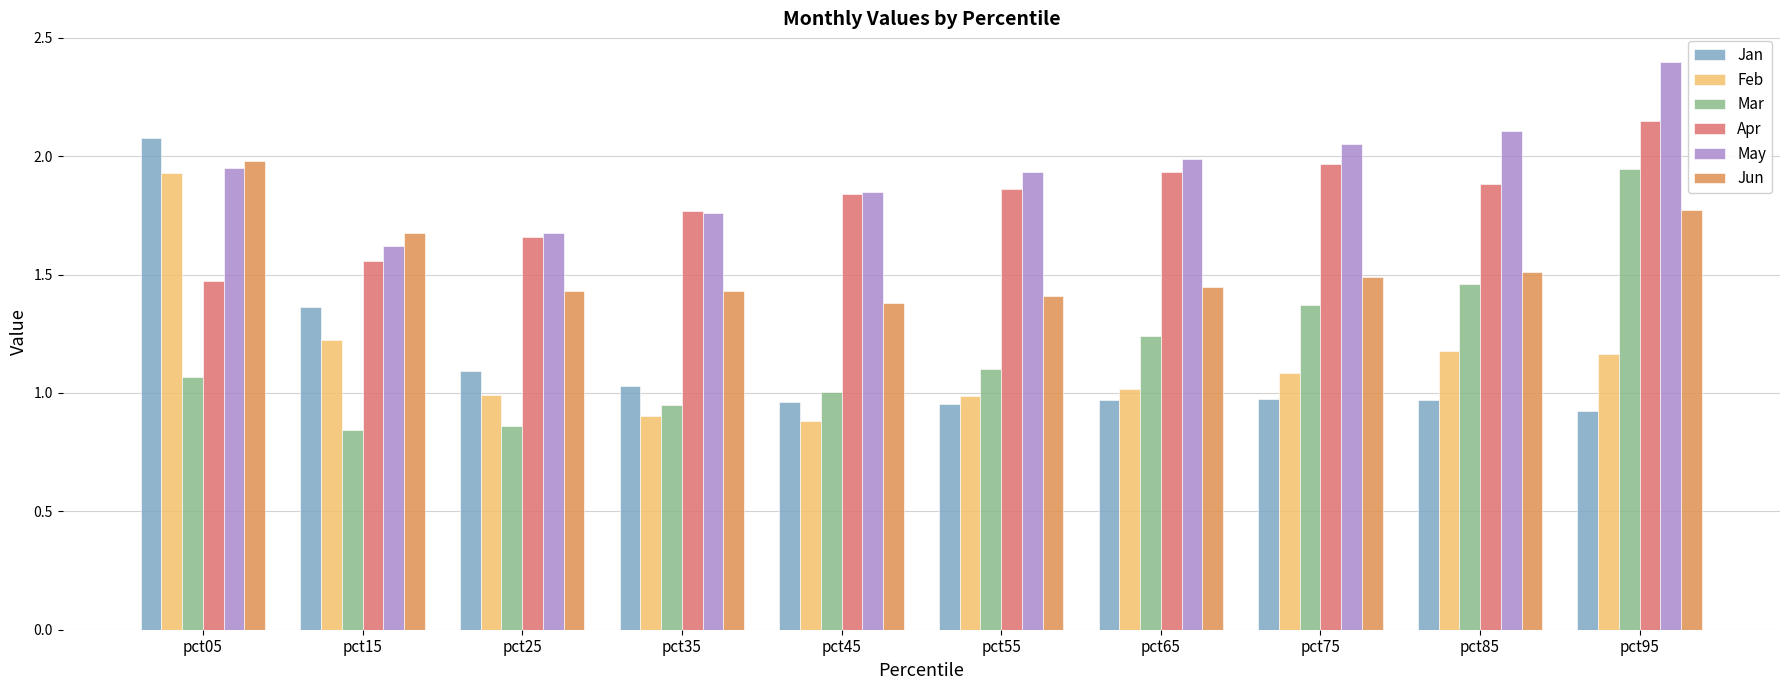

Which series has the largest range (max minus min)?

Jan